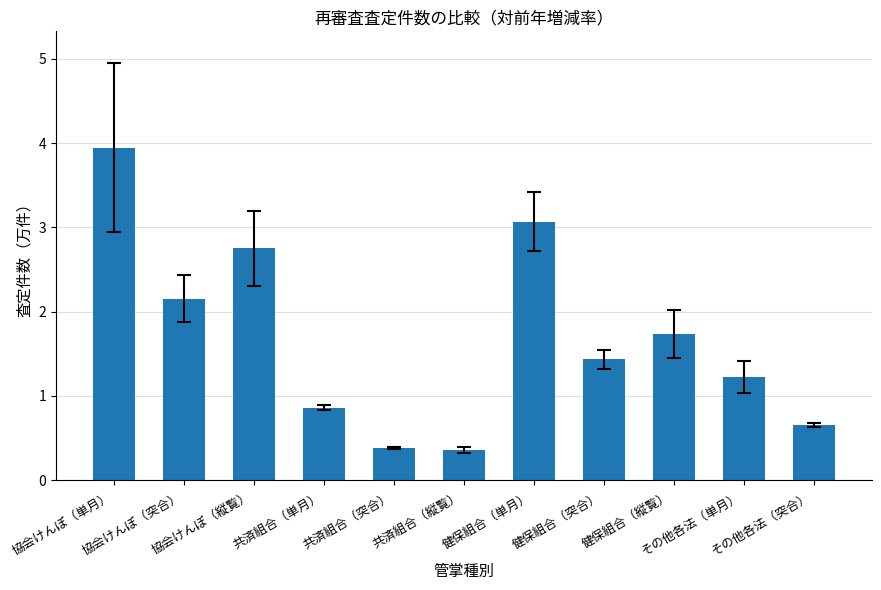

What is the average value?

1.7